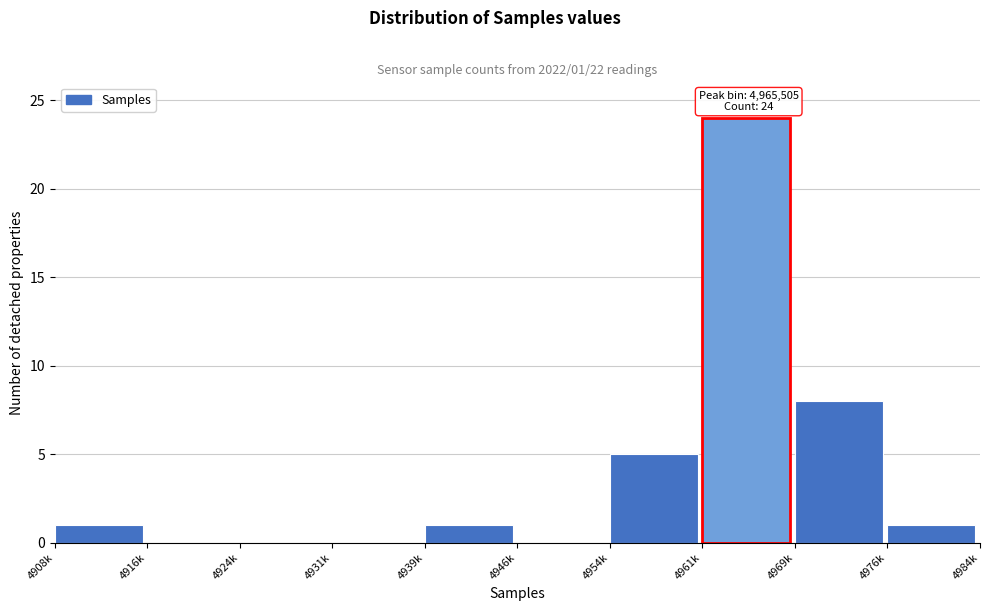

Reading left to right, extract all data points from this chart.

4908k=1	4916k=0	4924k=0	4931k=0	4939k=1	4946k=0	4954k=5	4961k=24	4969k=8	4976k=1